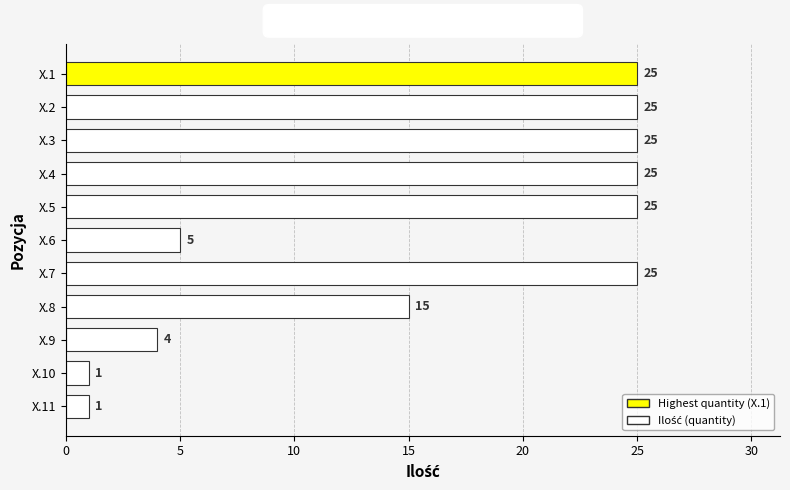

Between X.4 and X.6, which is larger?

X.4